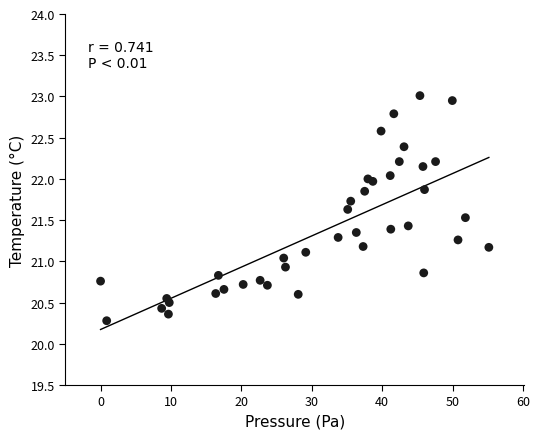

What is the range of Y values (max minus min)?

2.7